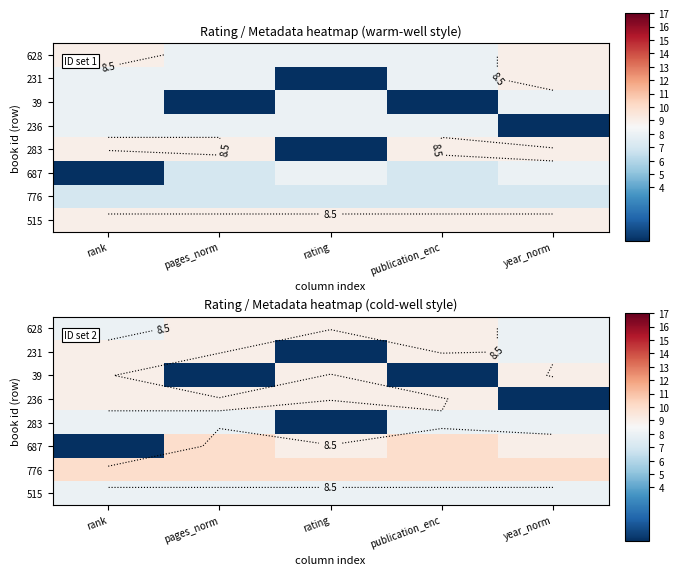

What is the total value across all series at rank?

61